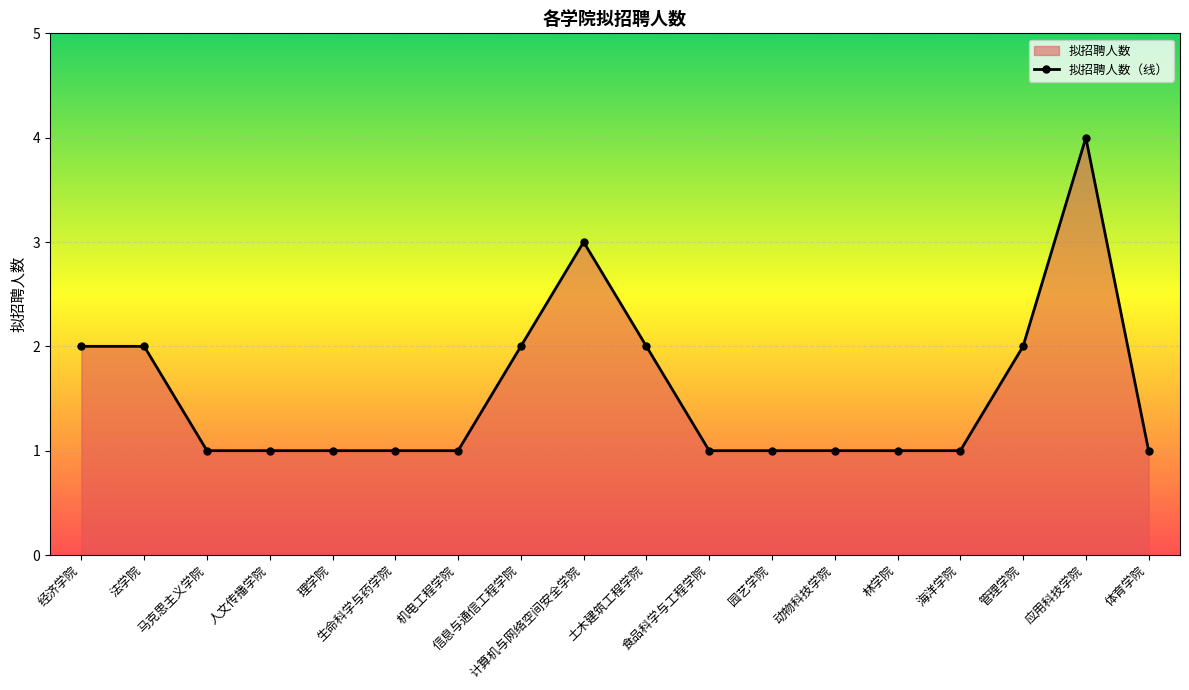

What is the smallest value displayed?

1